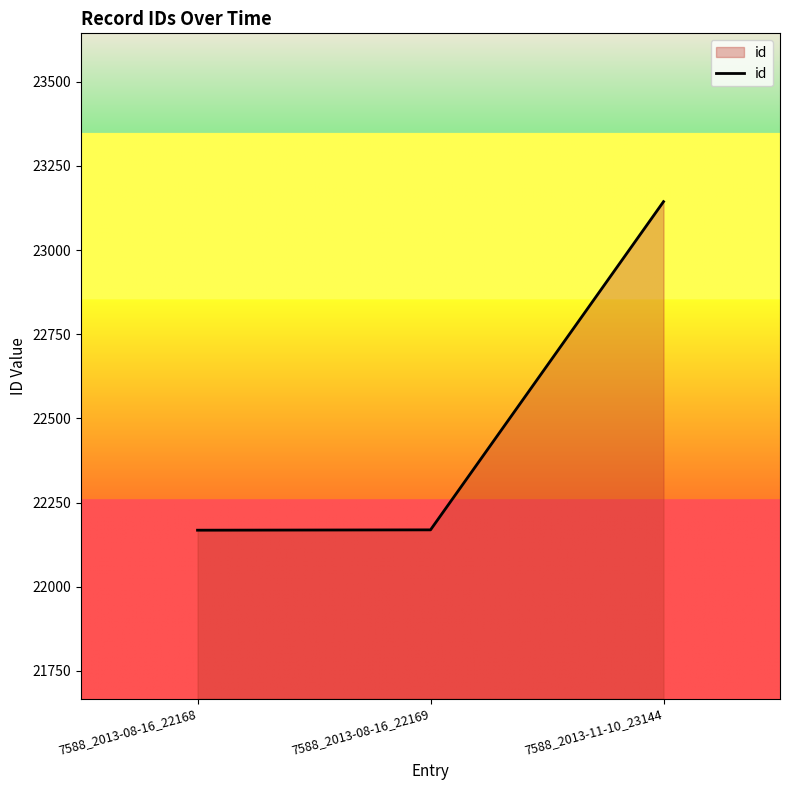

Does the chart display data point markers on the line(s)?

No